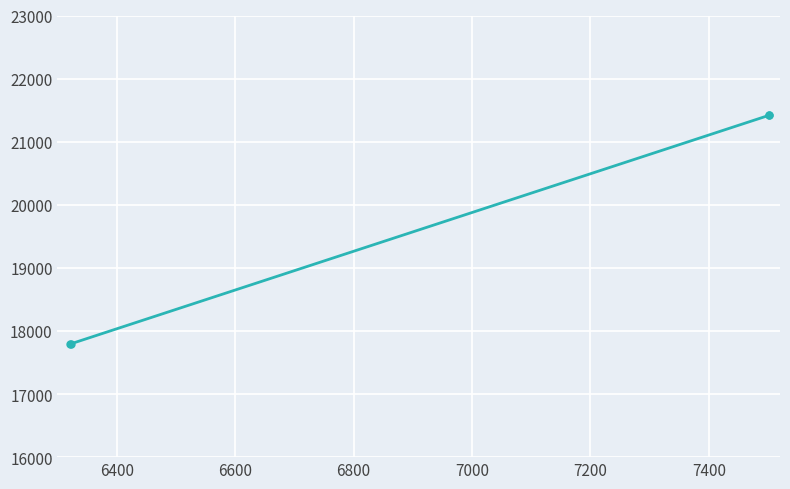

True or false: there are more than 2 points higher than both neighbors.

False